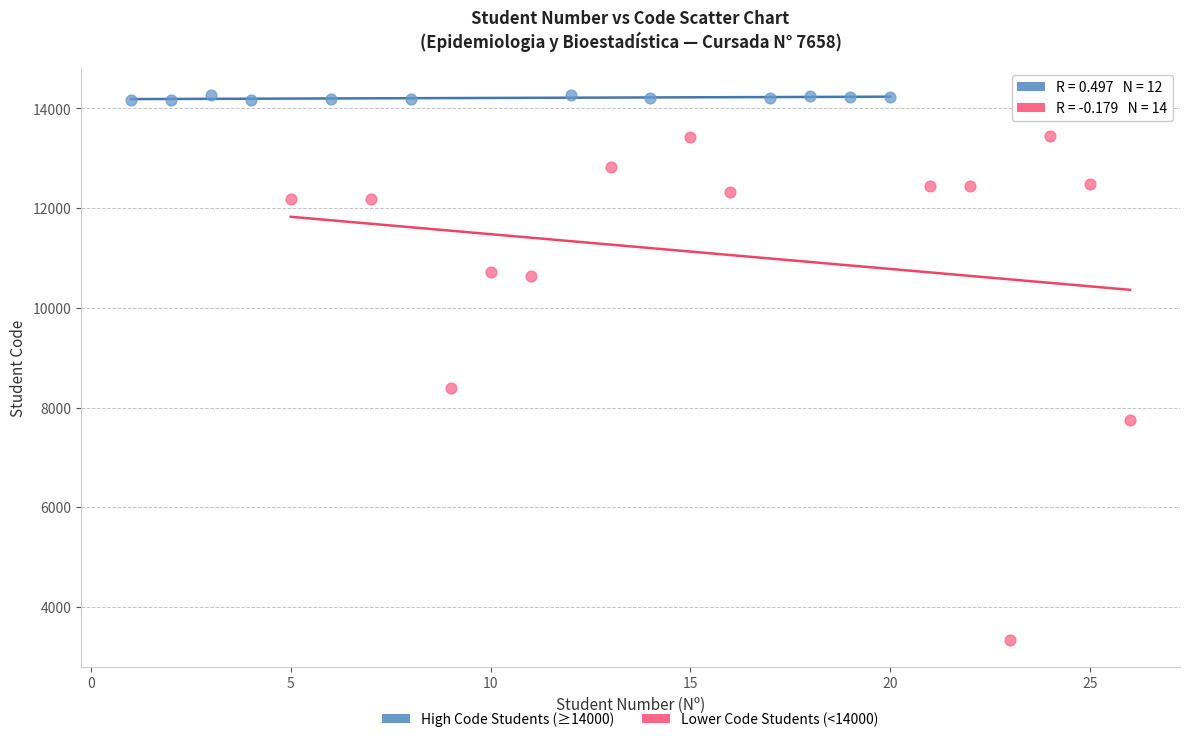

Which series contains the highest Y value?

High Code Students (≥14000)